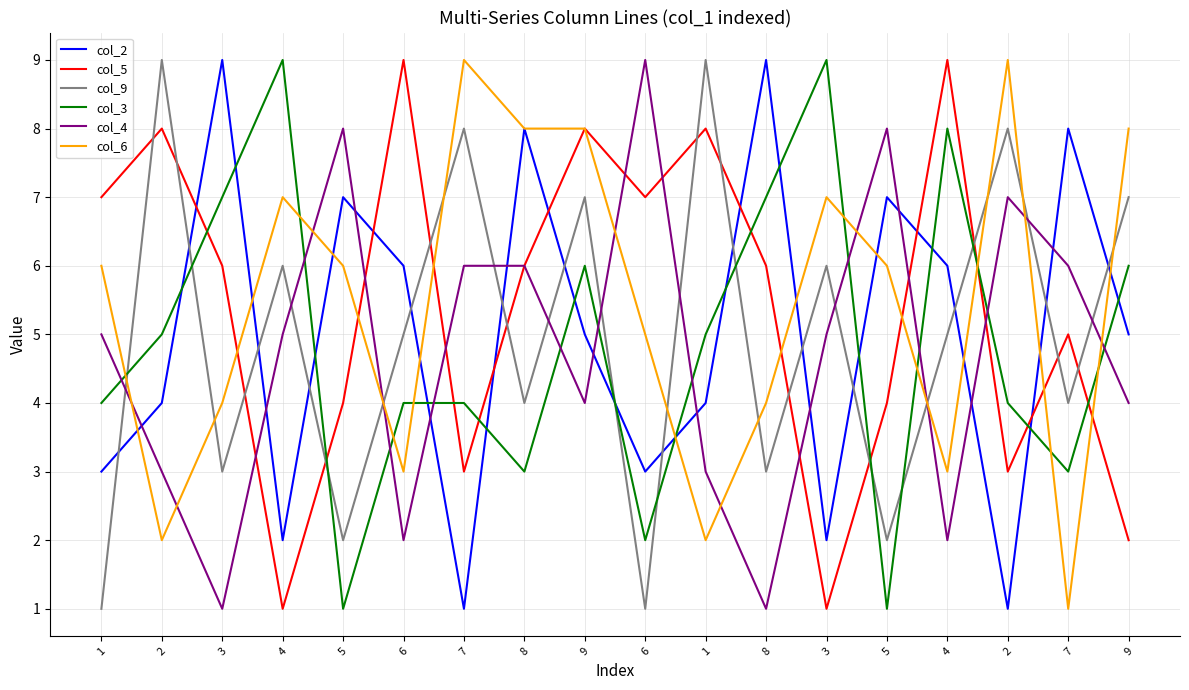

The value of col_6 at 3 is 4. True or false?

True